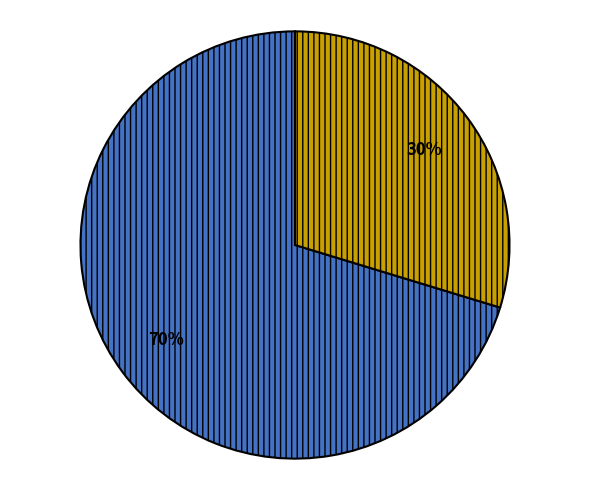

Is there any slice that represents more than half of the pie?

Yes